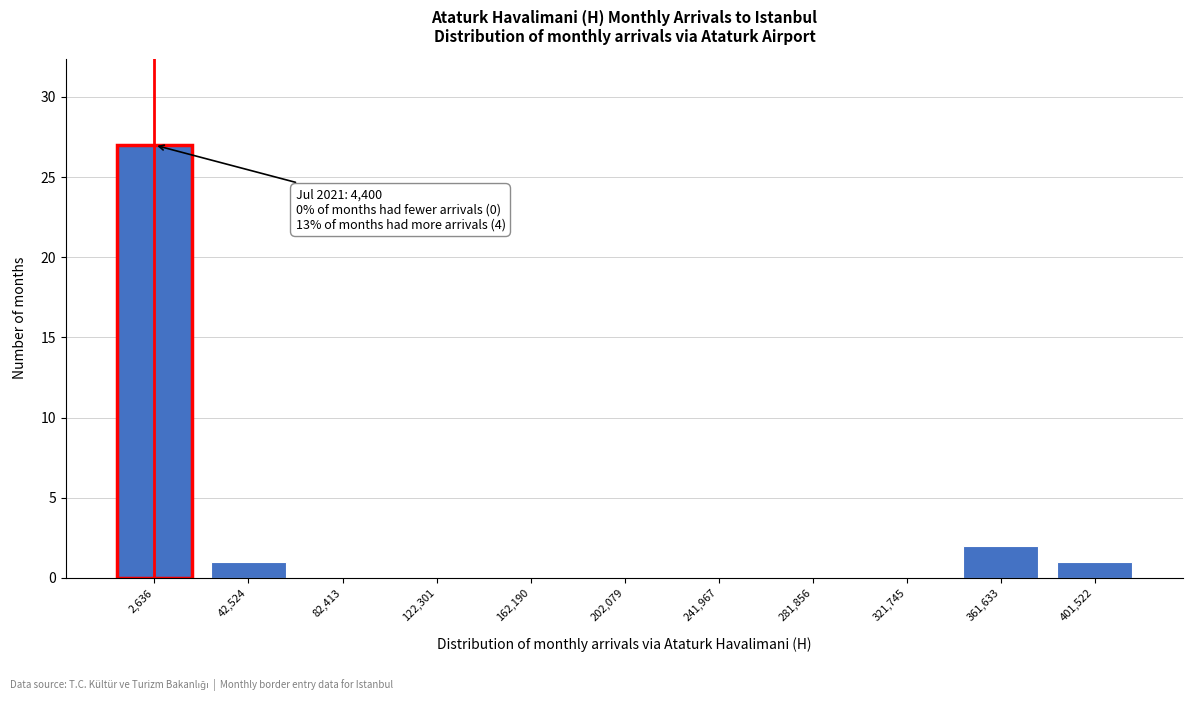

Reading right to left, transcribe all the data shown in this chart.

401,522=1	361,633=2	321,745=0	281,856=0	241,967=0	202,079=0	162,190=0	122,301=0	82,413=0	42,524=1	2,636=27